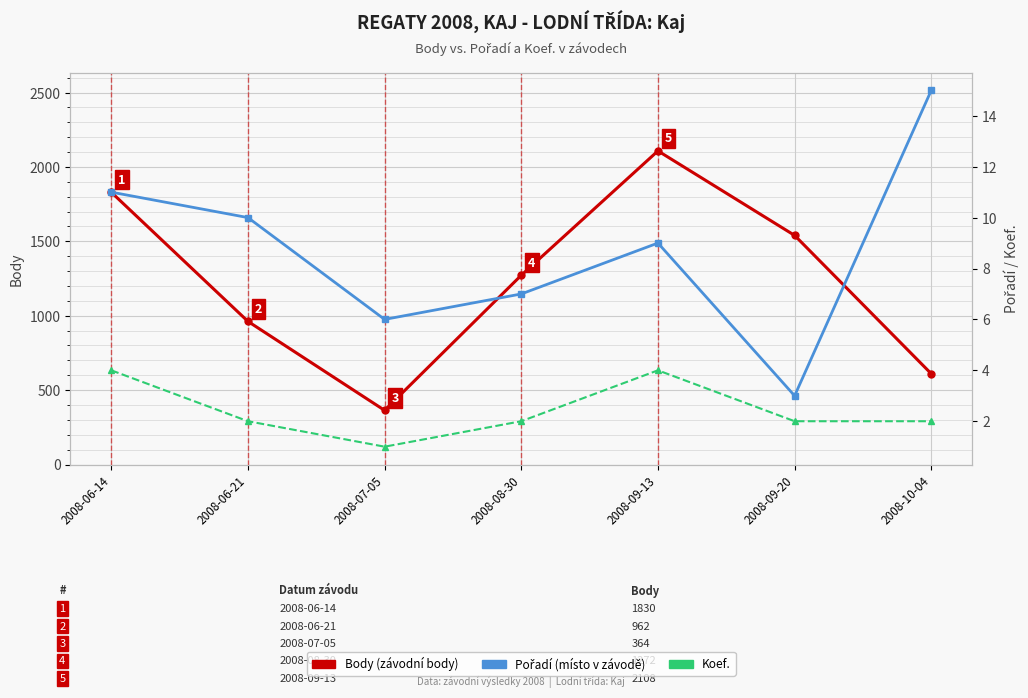

What is the lowest value of the Pořadí (místo v závodě) series?

3